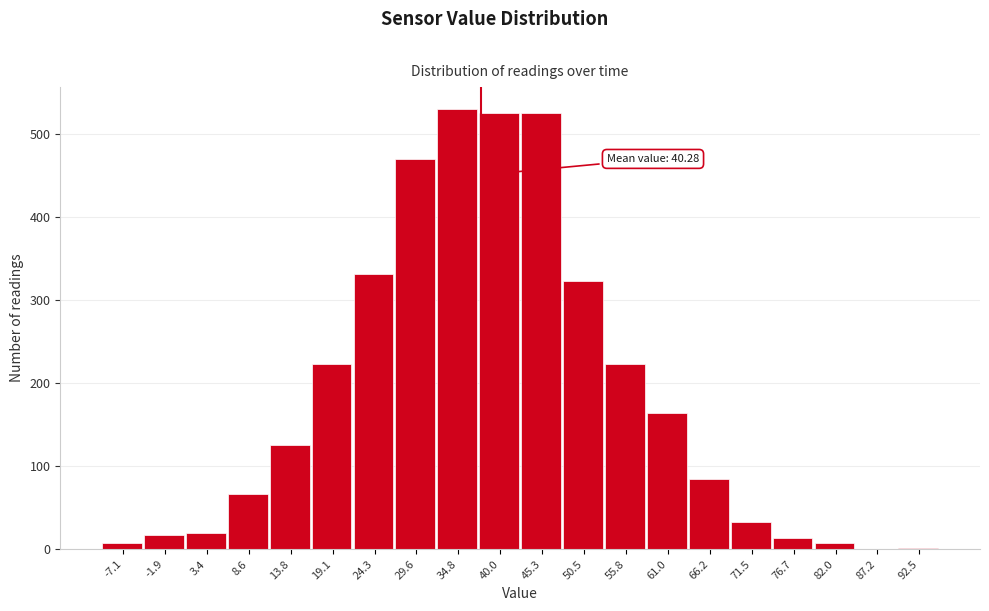

The value at 13.8 is 125. True or false?

True